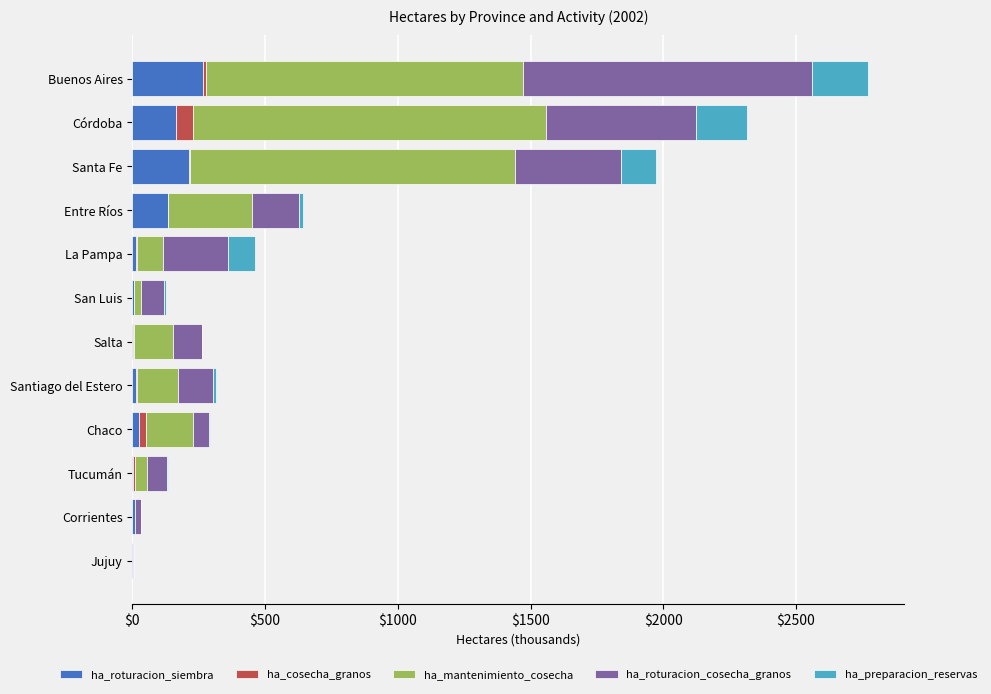

At which category is the sum across all series the highest?

Buenos Aires